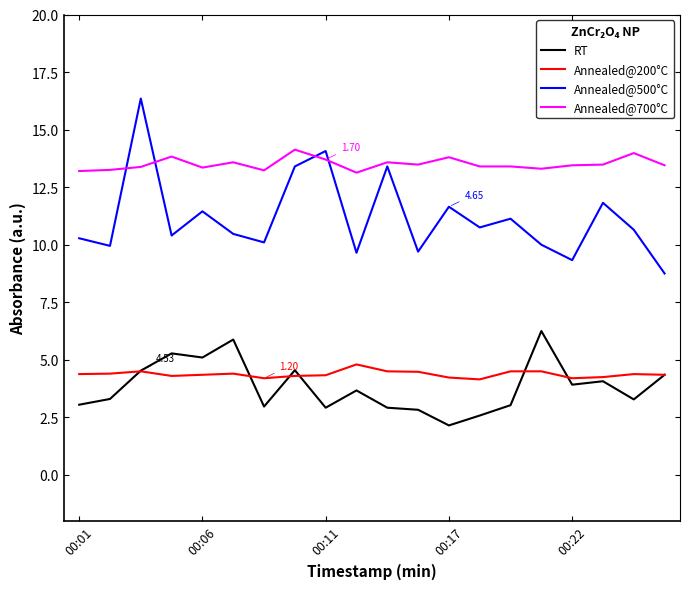

Rank the series by their maximum value, from lowest to highest.

Annealed@200°C, RT, Annealed@700°C, Annealed@500°C